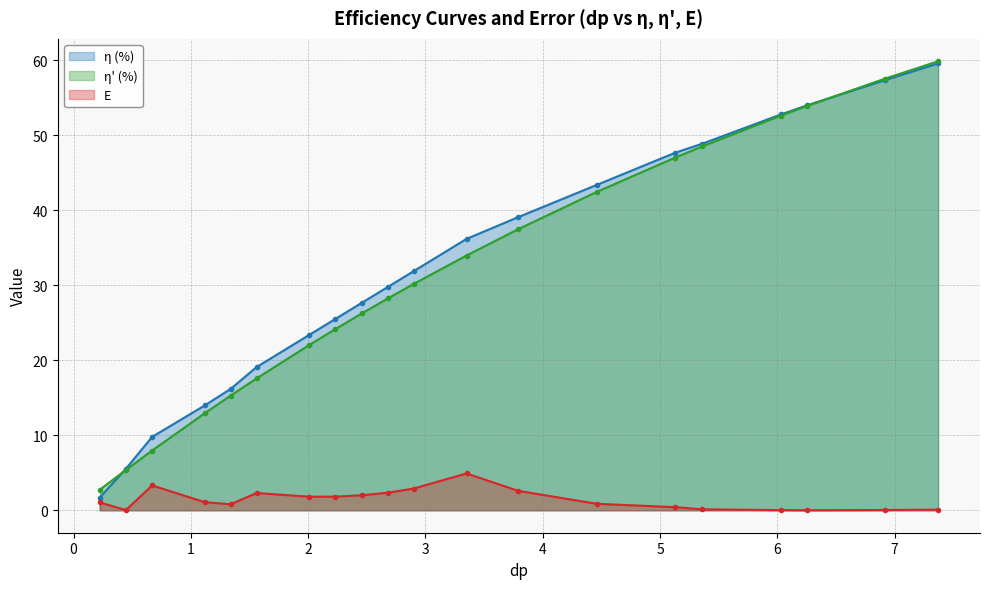

True or false: η' (%) has more than 1 points higher than both neighbors.

False